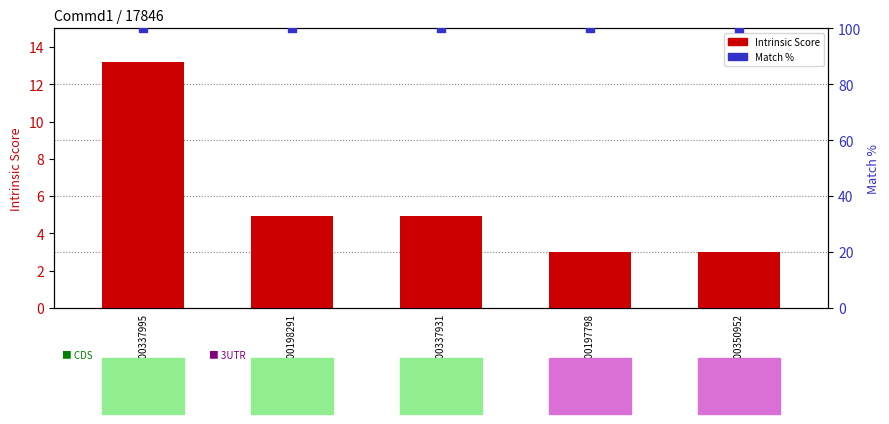

Is the value of Match % at TRCN0000350952 greater than the value of Intrinsic Score at TRCN0000337995?

Yes